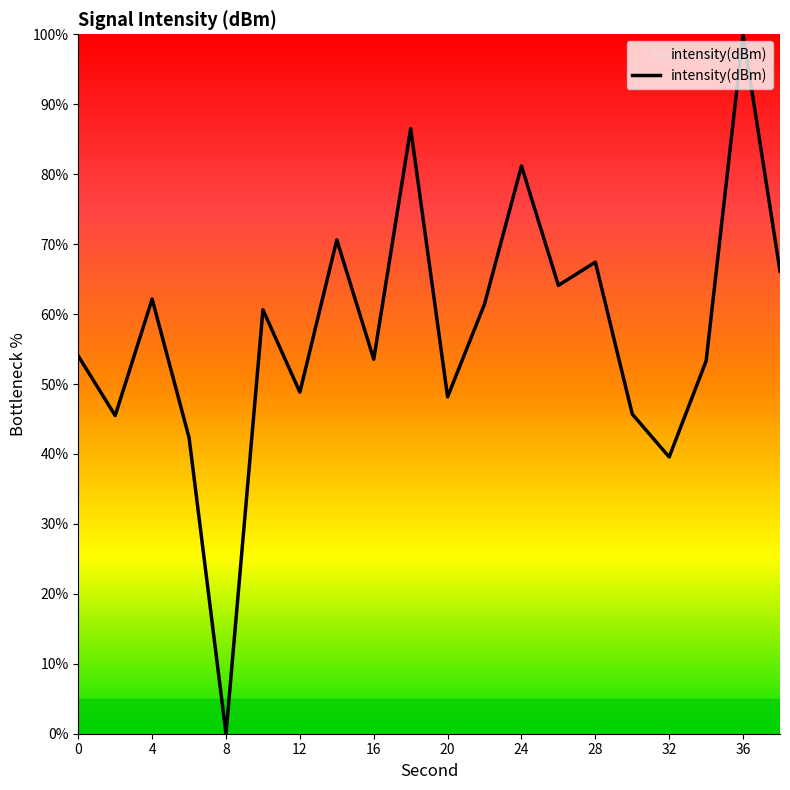

What is the maximum value shown in the chart?

100.0